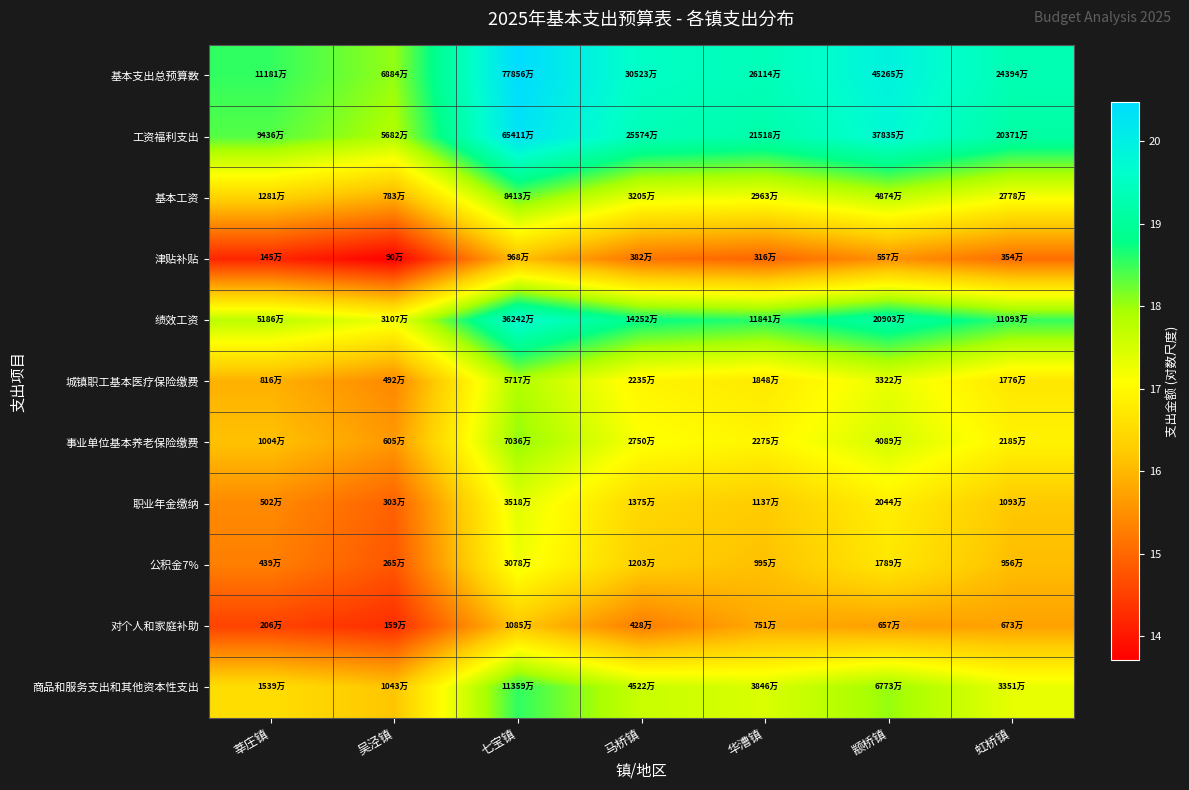

At which category does the chart reach its minimum across all series?

吴泾镇